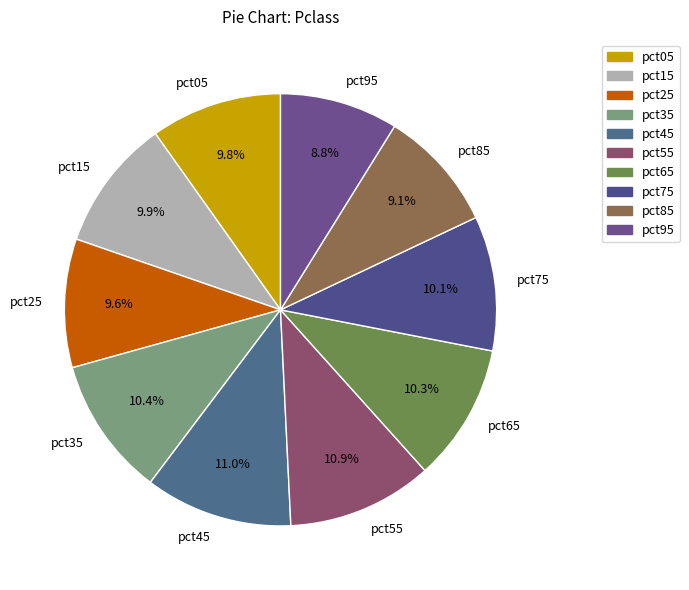

What is the ratio of the value at pct25 to the value at pct15?

1.0